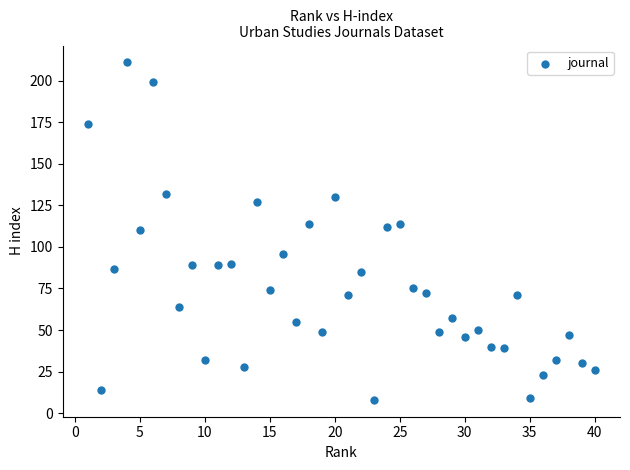

What is the range of Y values (max minus min)?

203